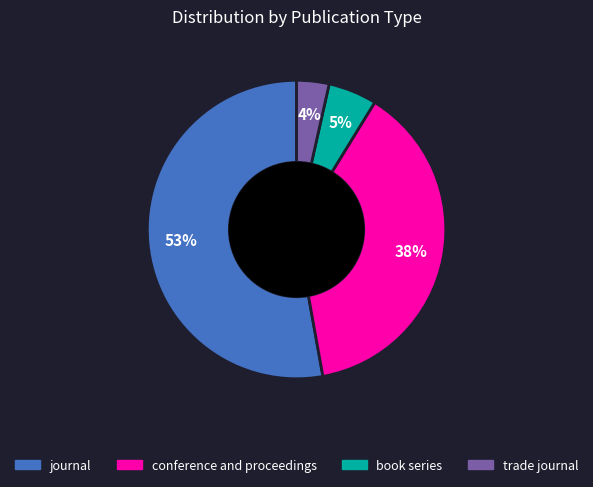

How many segments does this pie chart have?

4